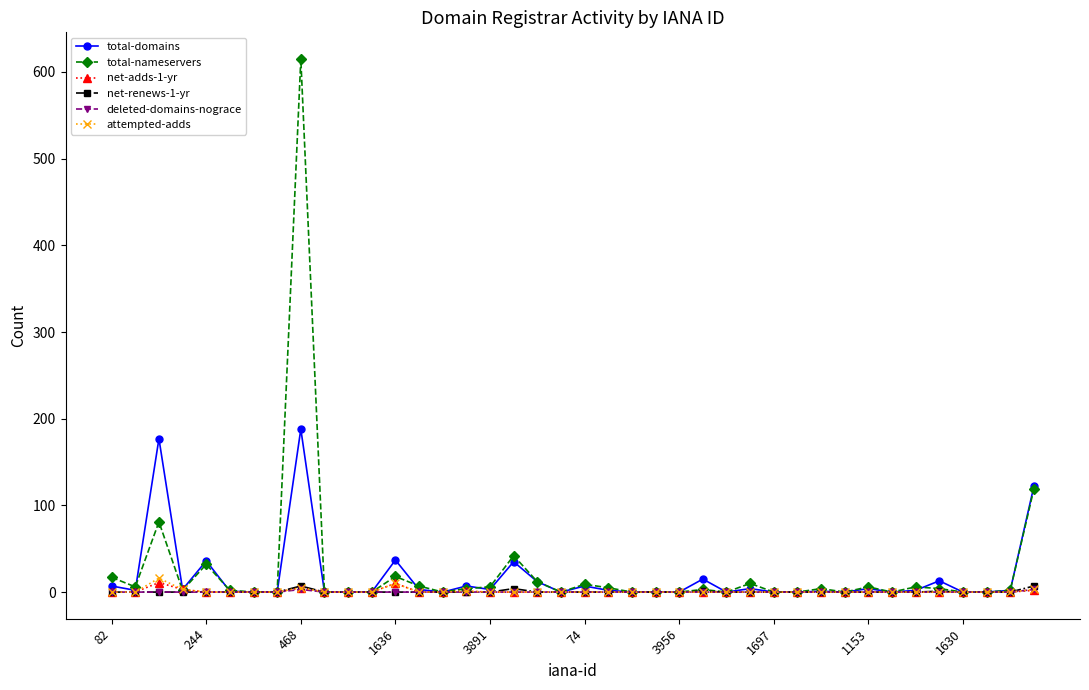

What is the average value of the total-nameservers series?

25